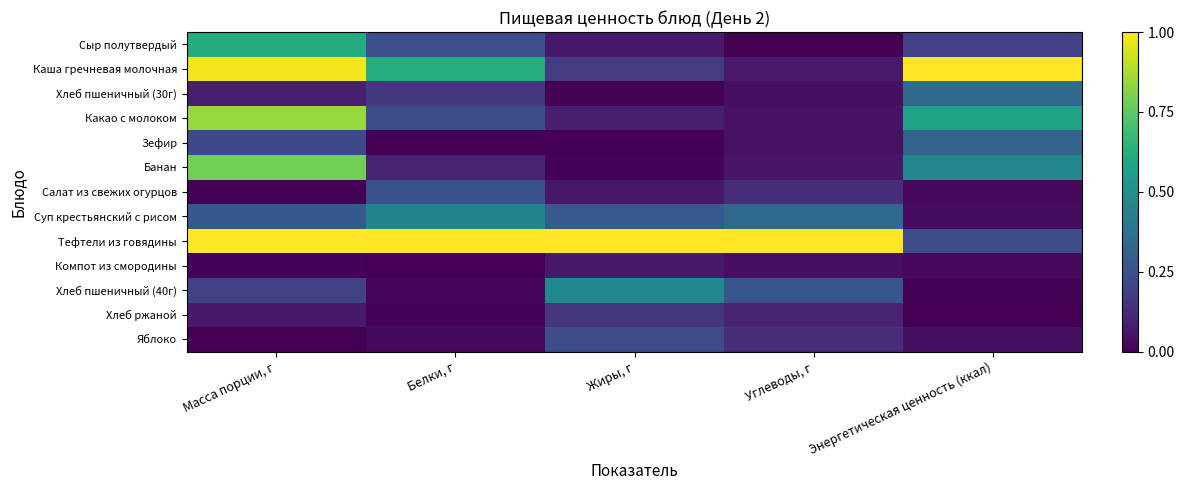

What is the total value across all series at Жиры, г?

2.6